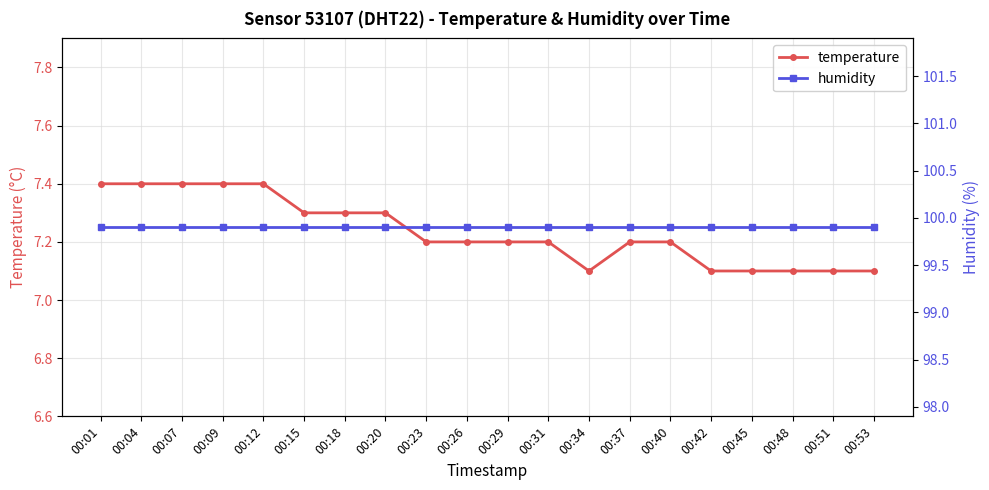

At which category does the chart reach its peak across all series?

00:01